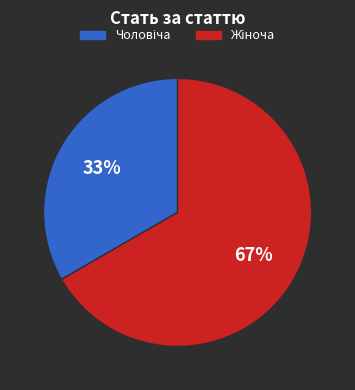

Is there a majority slice in this chart?

Yes